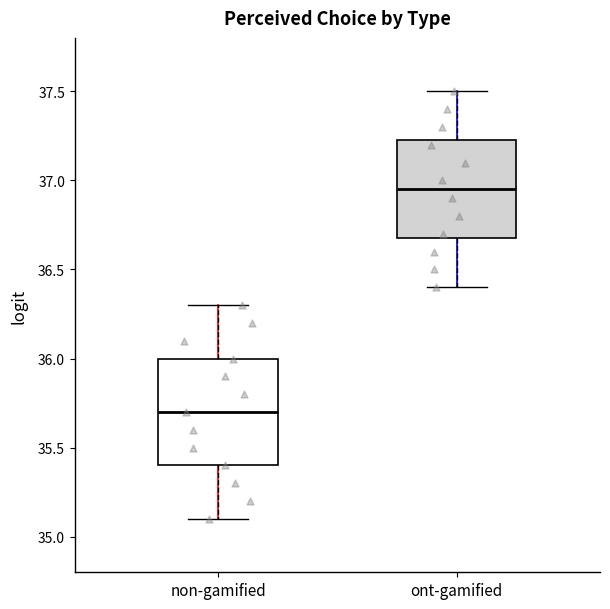

Where is the upper edge of the box for non-gamified on the y-axis? The values are not printed on the chart, so give them approximately, as read against the axis.

36.00